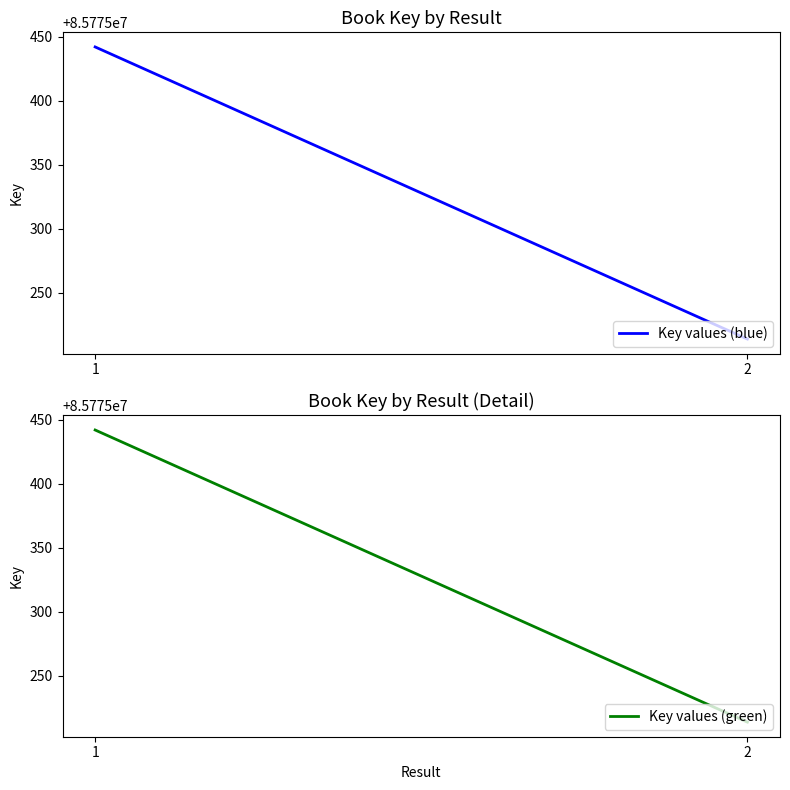

What is the maximum value shown in the chart?

85775442